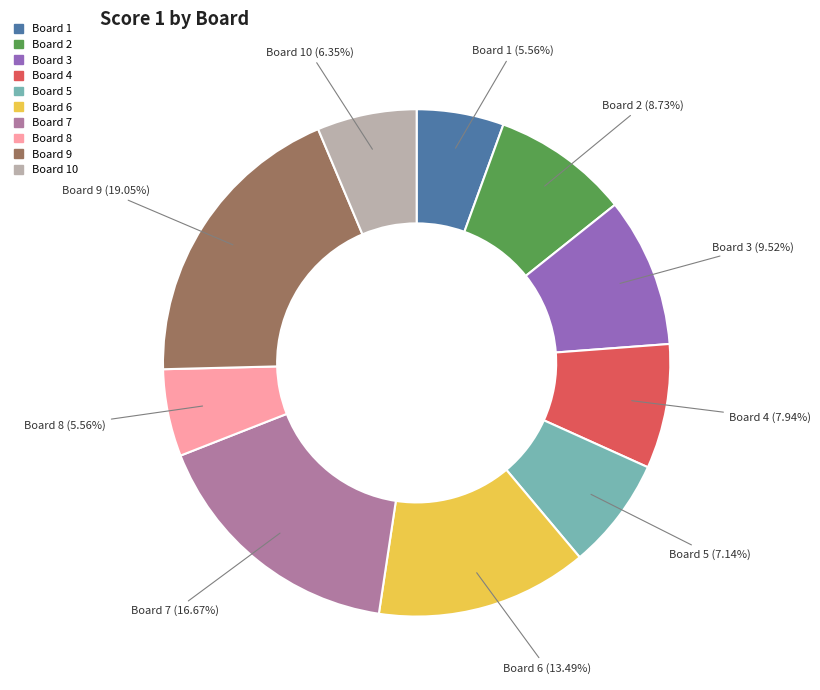

Between Board 10 and Board 6, which is larger?

Board 6